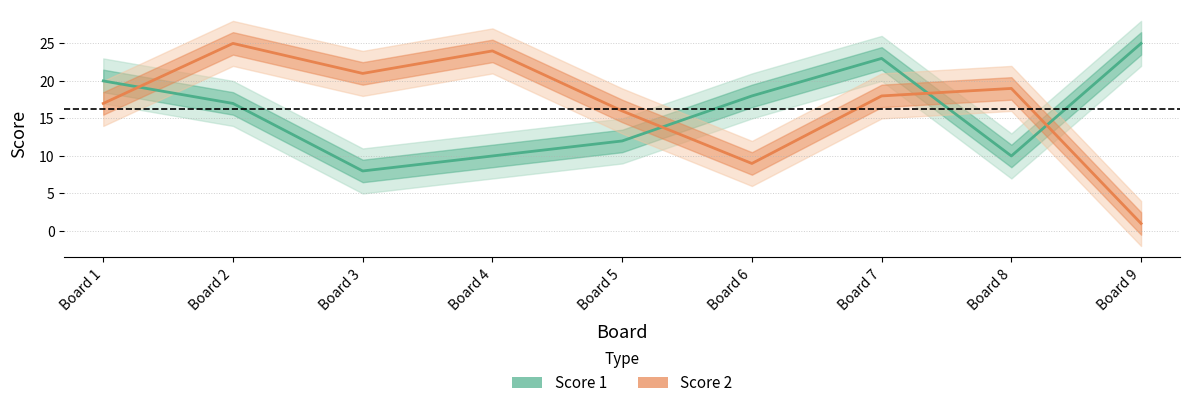

Reading right to left, transcribe all the data shown in this chart.

Score 1: Board 9=25	Board 8=10	Board 7=23	Board 6=18	Board 5=12	Board 4=10	Board 3=8	Board 2=17	Board 1=20
Score 2: Board 9=1	Board 8=19	Board 7=18	Board 6=9	Board 5=16	Board 4=24	Board 3=21	Board 2=25	Board 1=17